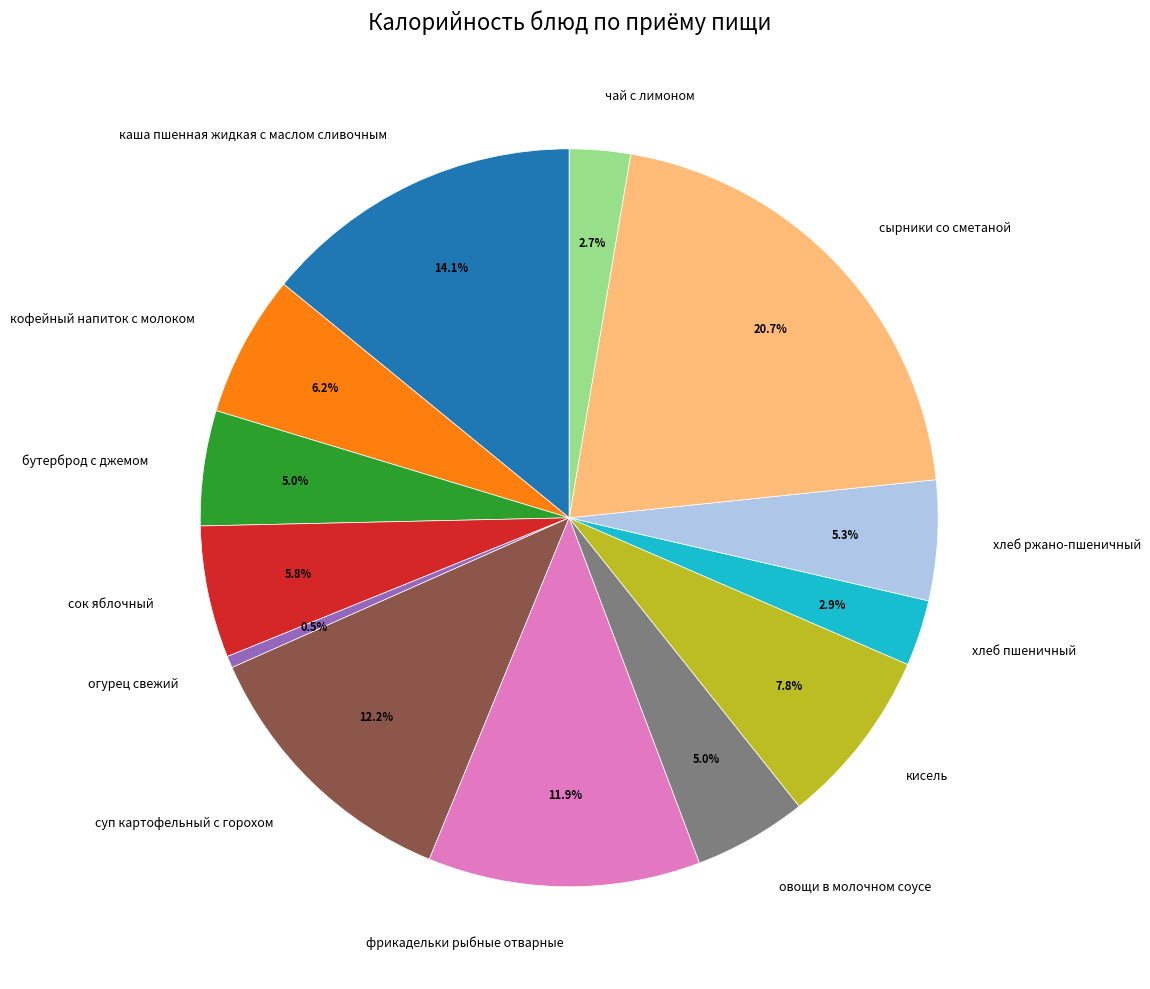

To the nearest percent, what is the average slice percentage?

8%